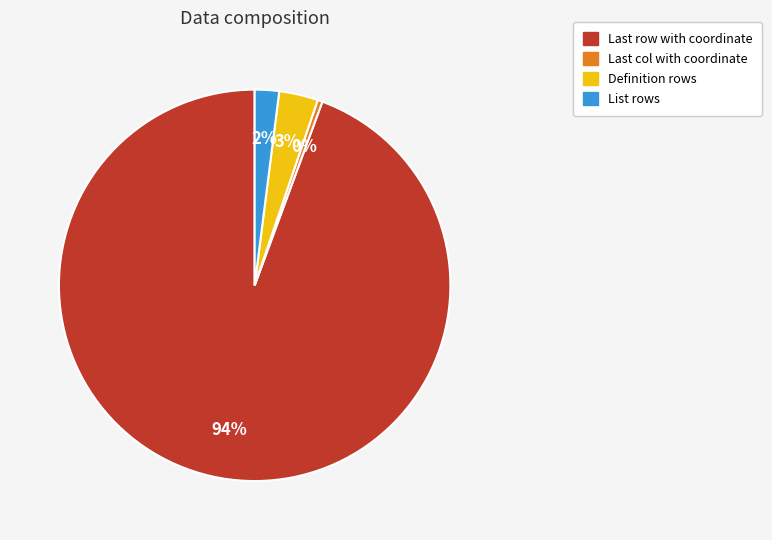

Rank the categories by value from highest to lowest.

Last row with coordinate, Definition rows, List rows, Last col with coordinate